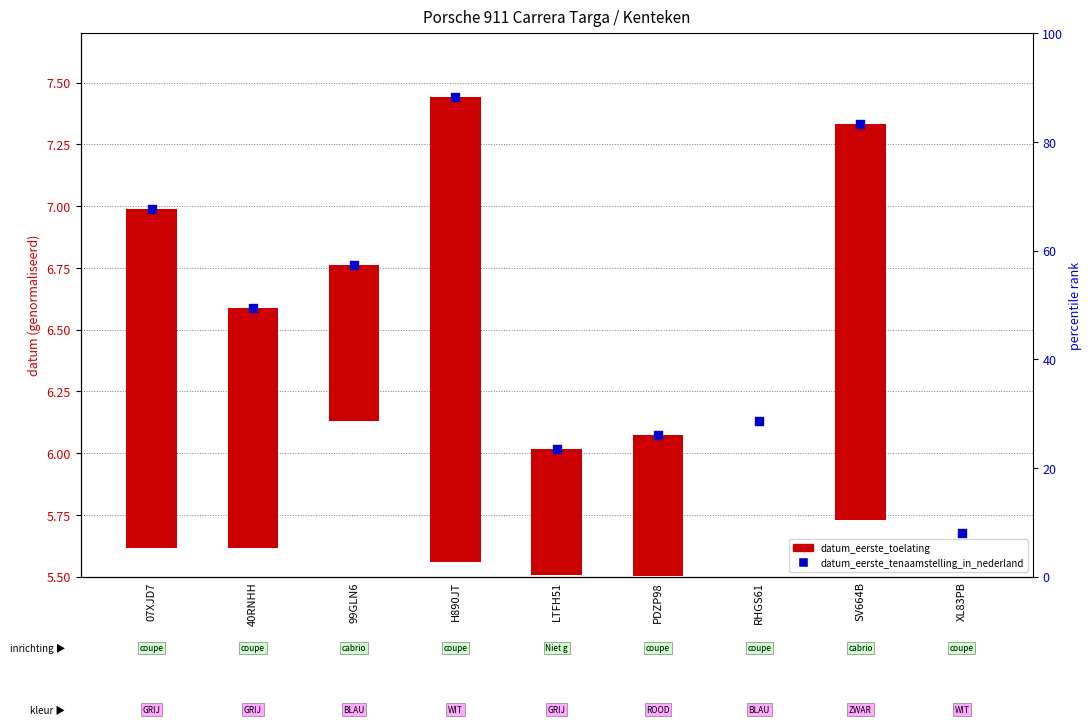

Approximately how many times larger is the value at 99GLN6 compared to XL83PB?

1.2